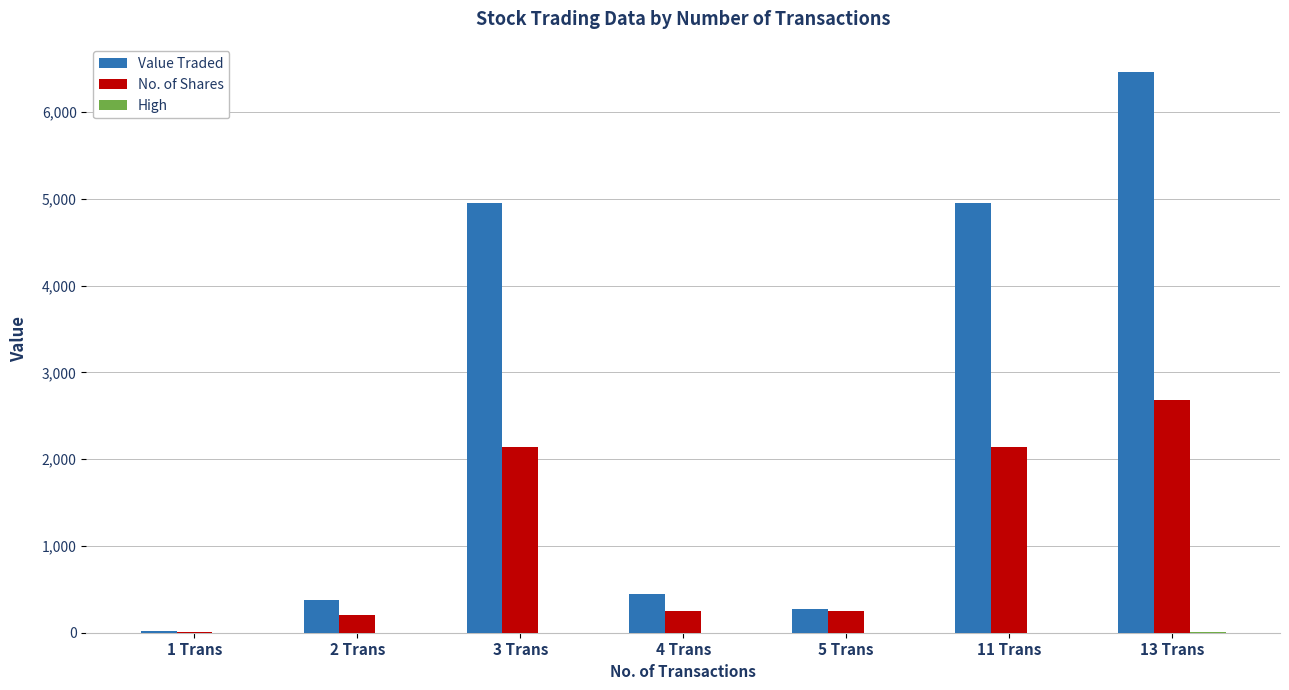

The value of Value Traded at 11 Trans is 1015.8. True or false?

False